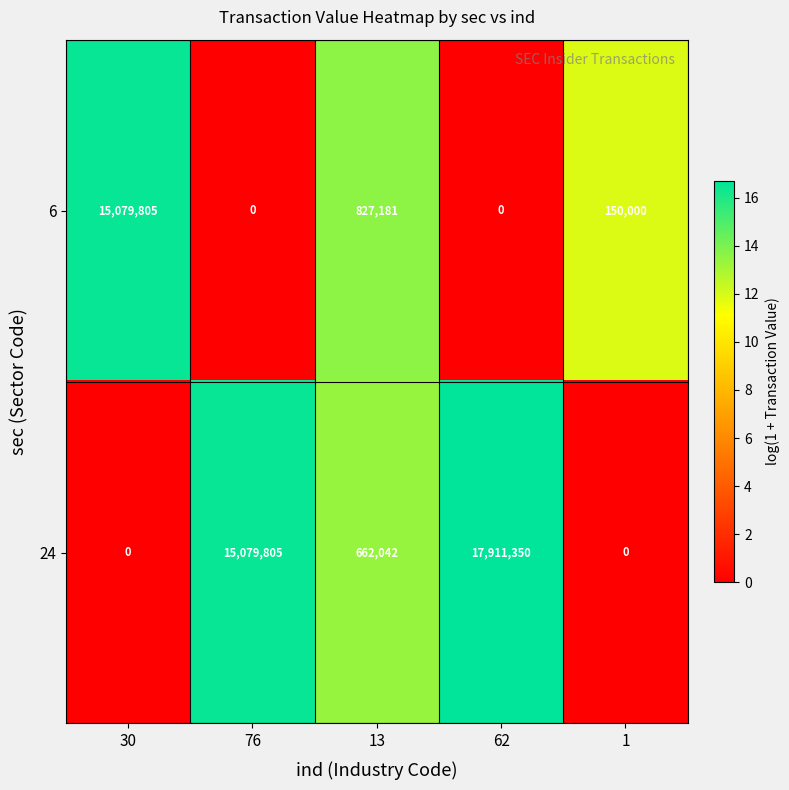

Reading left to right, transcribe all the data shown in this chart.

6: 15079805	0	827181	0	150000
24: 0	15079805	662042	17911350	0